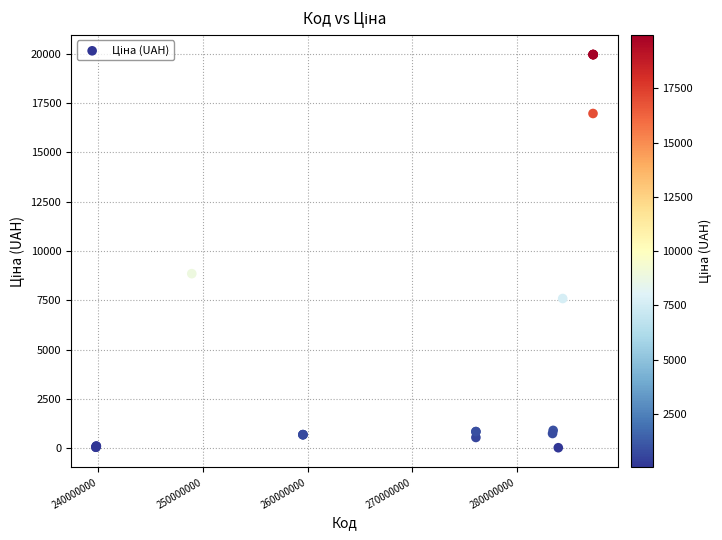

What Y value in the scatter plot is closest to 9998?

8856.7